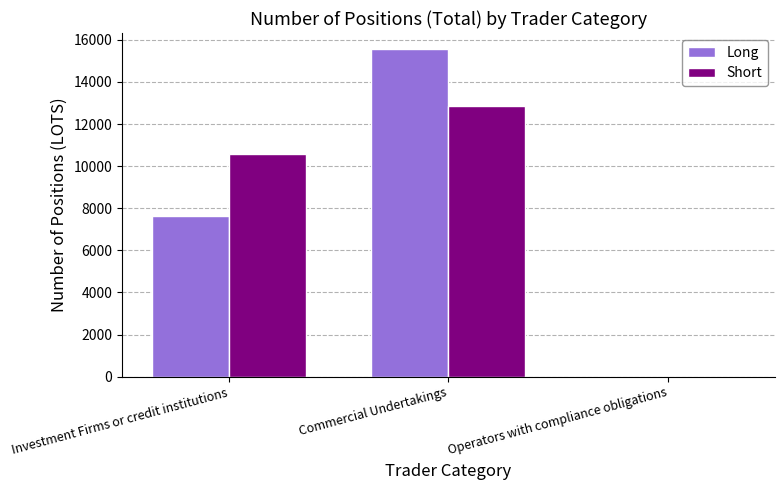

Is the value of Long at Investment Firms or credit institutions greater than the value of Short at Commercial Undertakings?

No